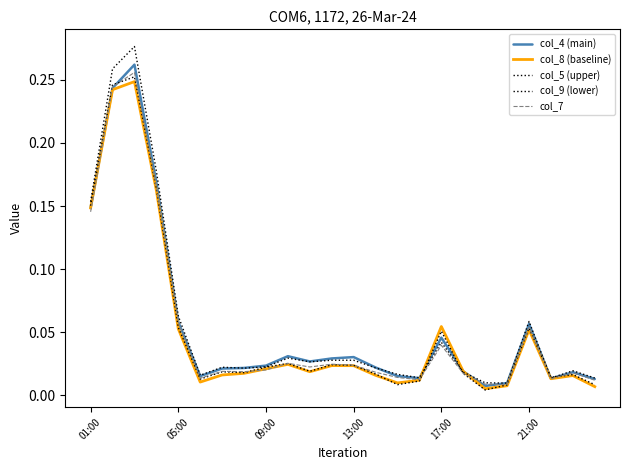

True or false: col_8 (baseline) and col_7 intersect in this chart.

True